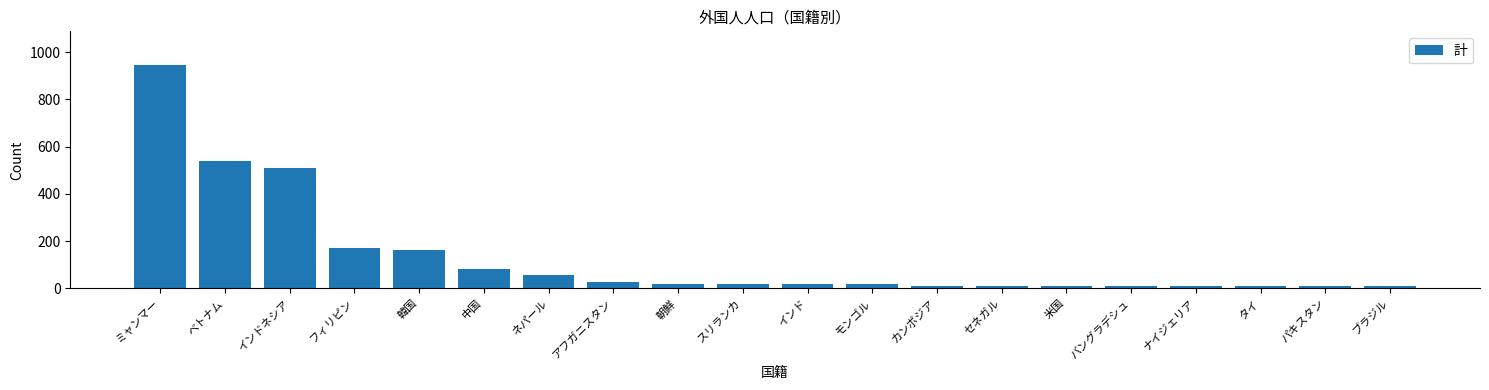

What is the label of the 2nd bar from the left?

ベトナム